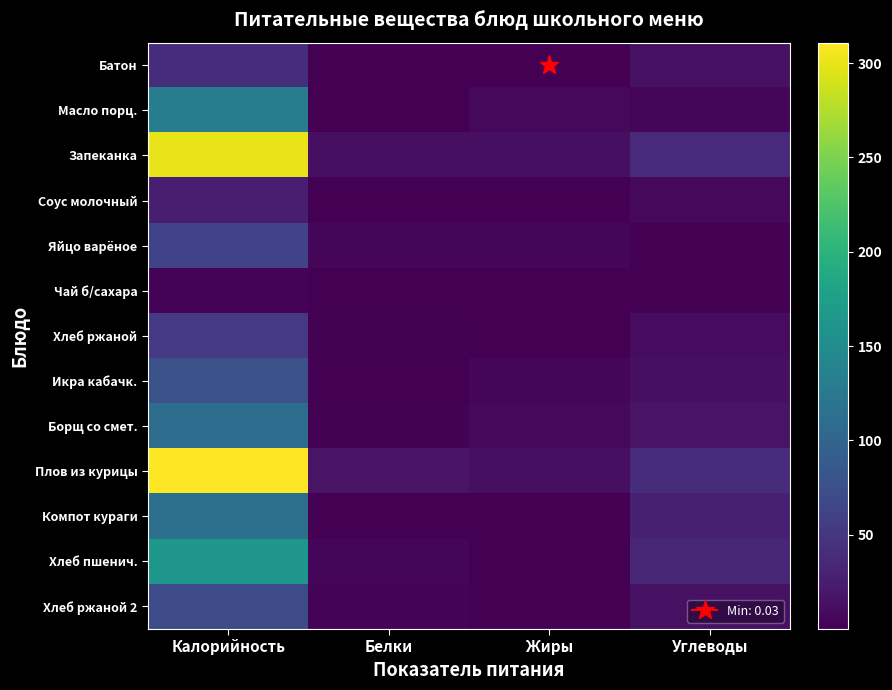

What is the spread (max minus min) of values at Калорийность?

308.1